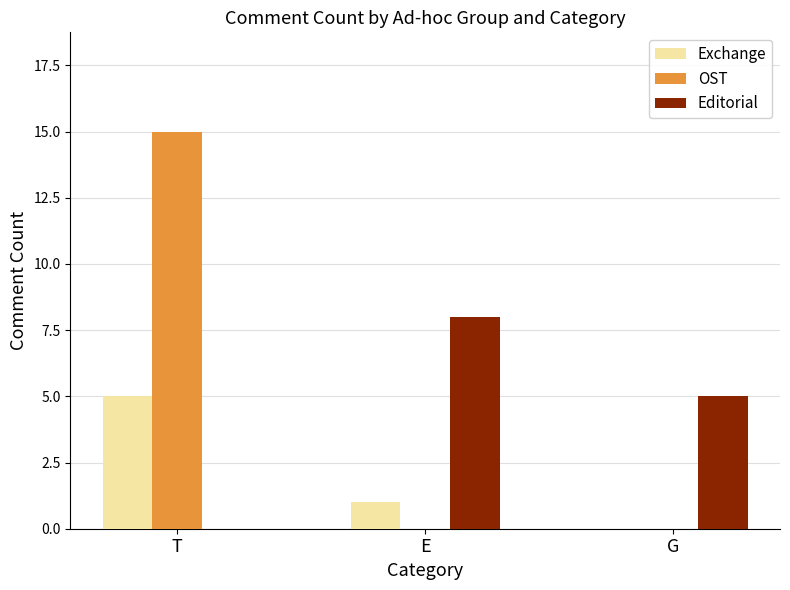

Reading left to right, list all the values displayed in this chart.

Exchange: 5	1	0
OST: 15	0	0
Editorial: 0	8	5